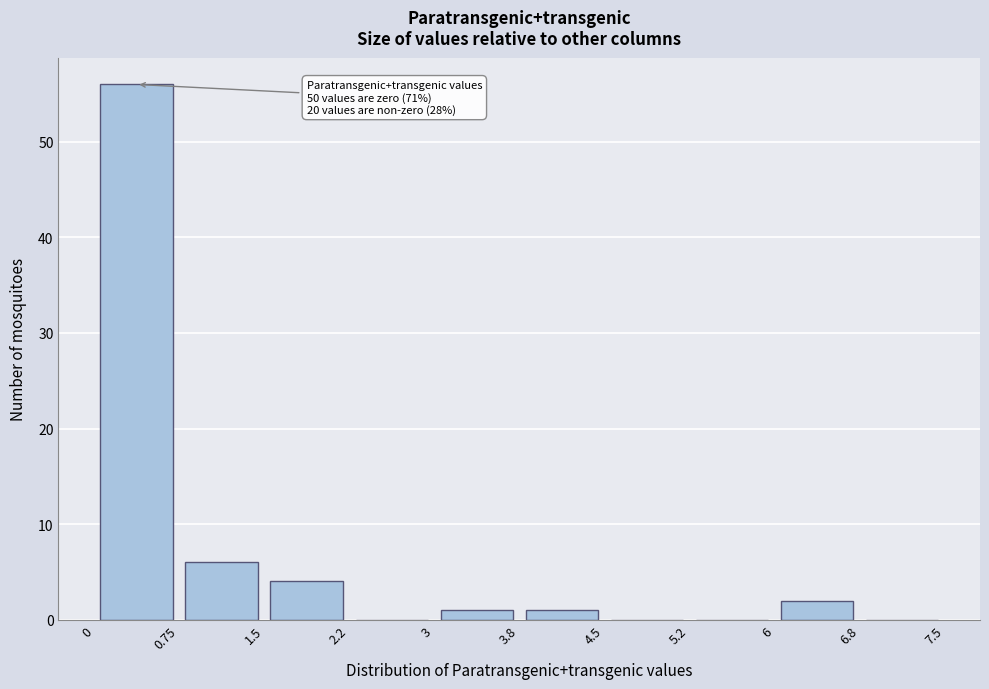

Over which range of the x-axis is the bar tallest?

0 to 0.75